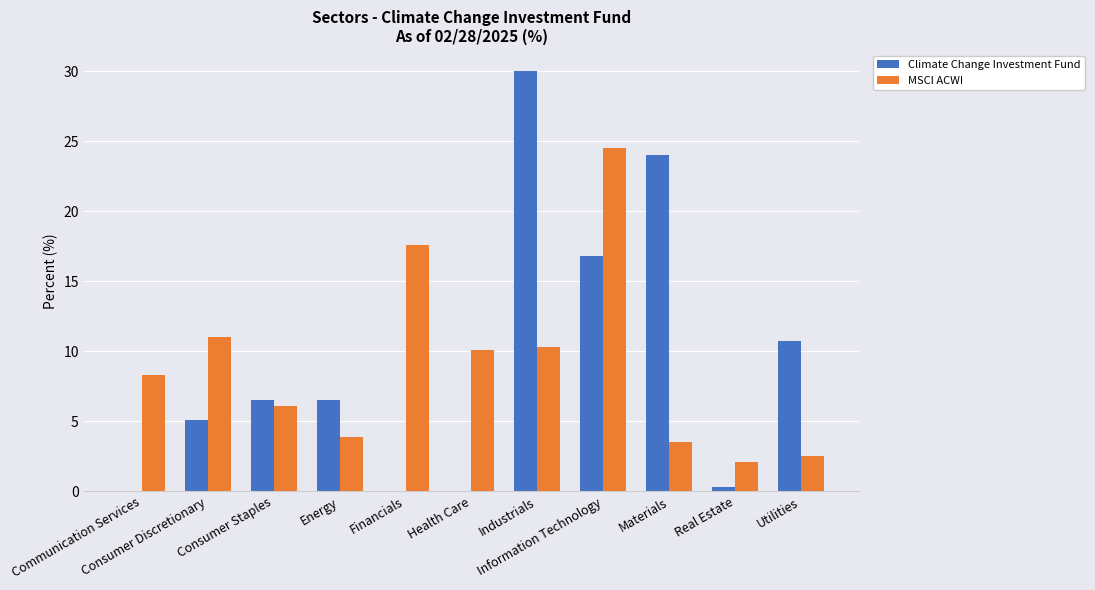

Reading left to right, list all the values displayed in this chart.

Climate Change Investment Fund: Communication Services=0.0	Consumer Discretionary=5.1	Consumer Staples=6.5	Energy=6.5	Financials=0.0	Health Care=0.0	Industrials=30.0	Information Technology=16.8	Materials=24.0	Real Estate=0.3	Utilities=10.7
MSCI ACWI: Communication Services=8.3	Consumer Discretionary=11.0	Consumer Staples=6.1	Energy=3.9	Financials=17.6	Health Care=10.1	Industrials=10.3	Information Technology=24.5	Materials=3.5	Real Estate=2.1	Utilities=2.5